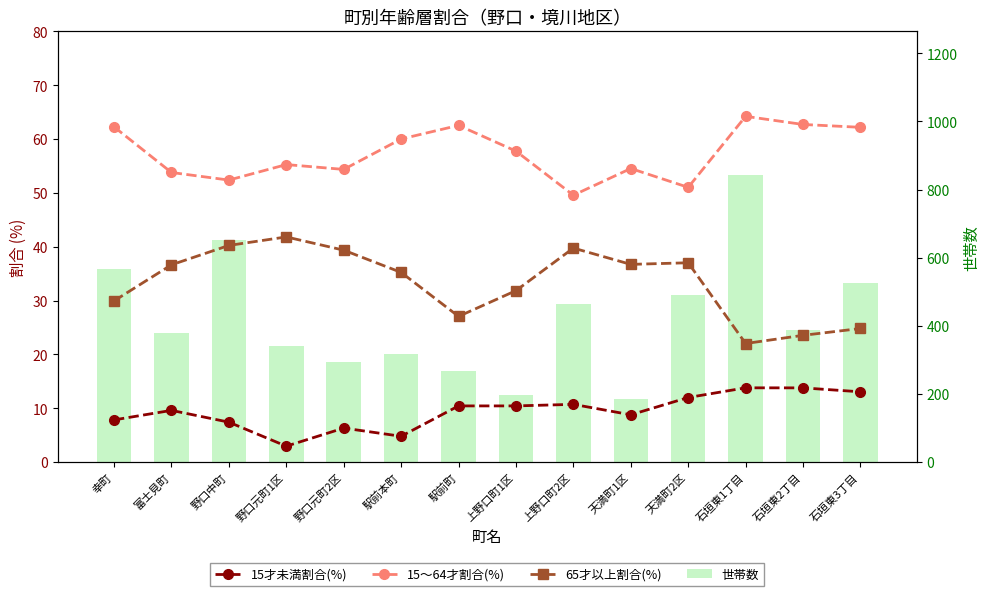

Does the chart contain stacked bars?

No